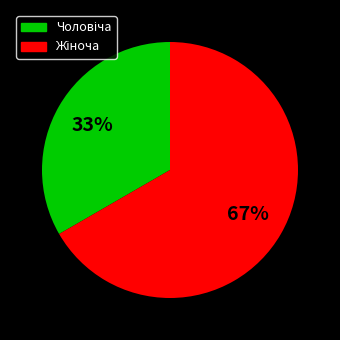

To the nearest percent, what is the average slice percentage?

50%